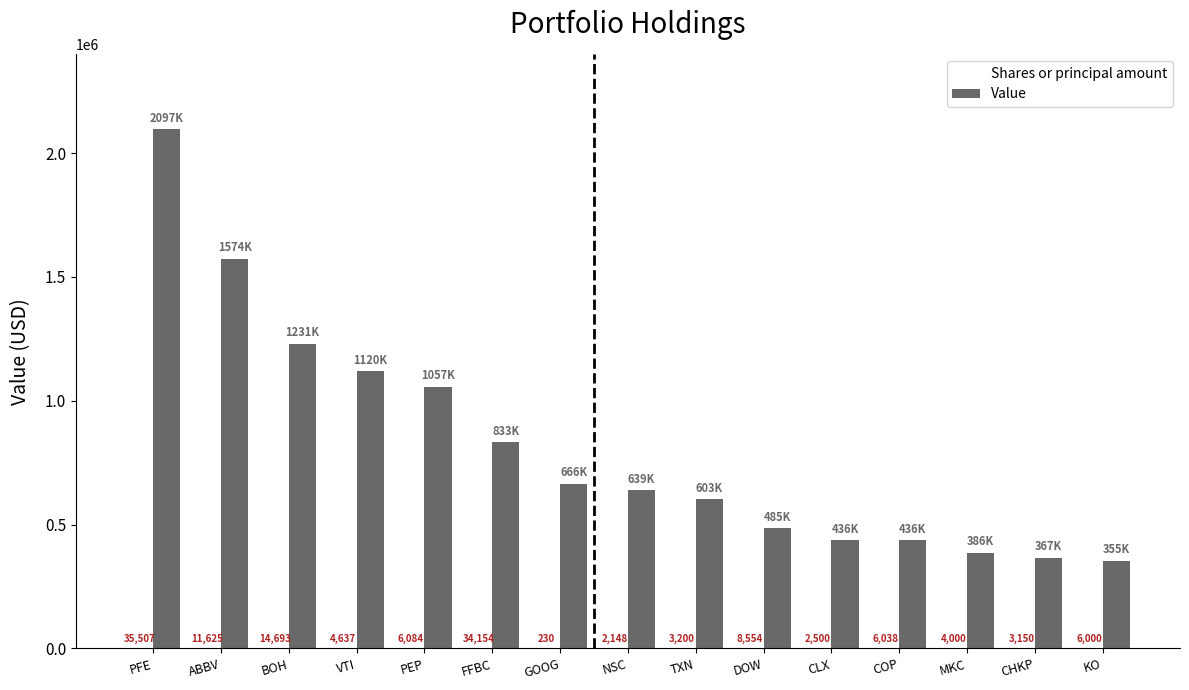

Between CLX and MKC, which is larger?

MKC